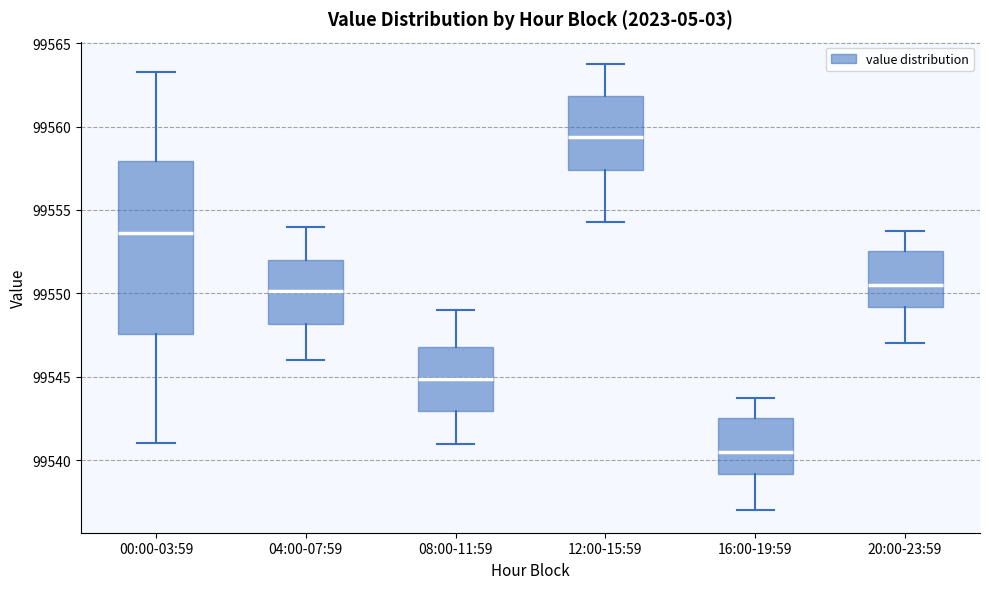

Comparing the boxes themselves (not the whiskers), which one is the tallest?

00:00-03:59